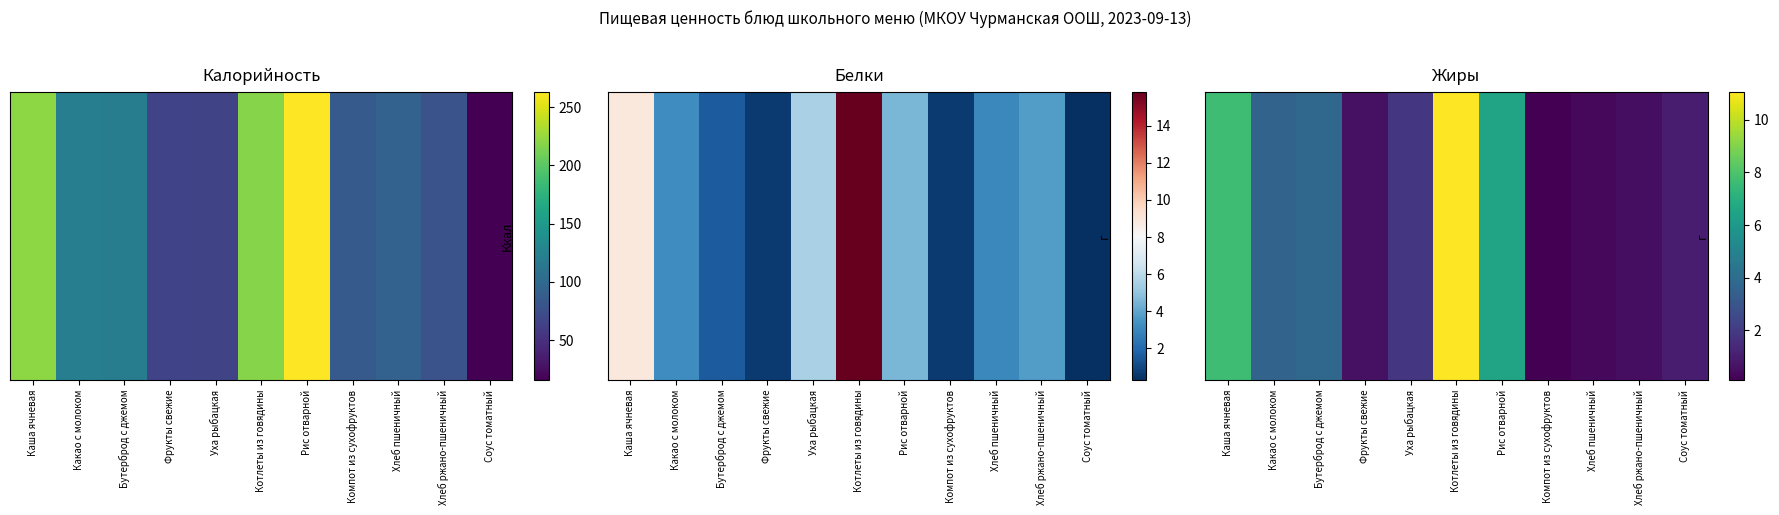

What is the minimum value shown in the chart?

0.1